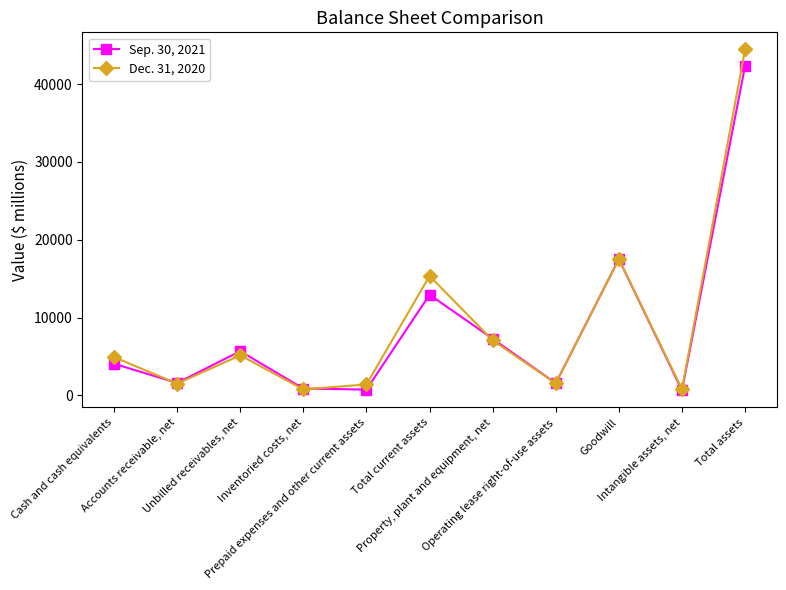

What is the spread (max minus min) of values at Accounts receivable, net?

89